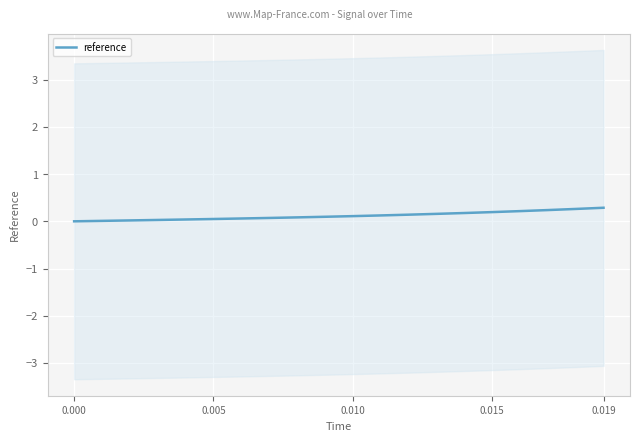

The value of reference at 0.015 is 0.2. True or false?

True